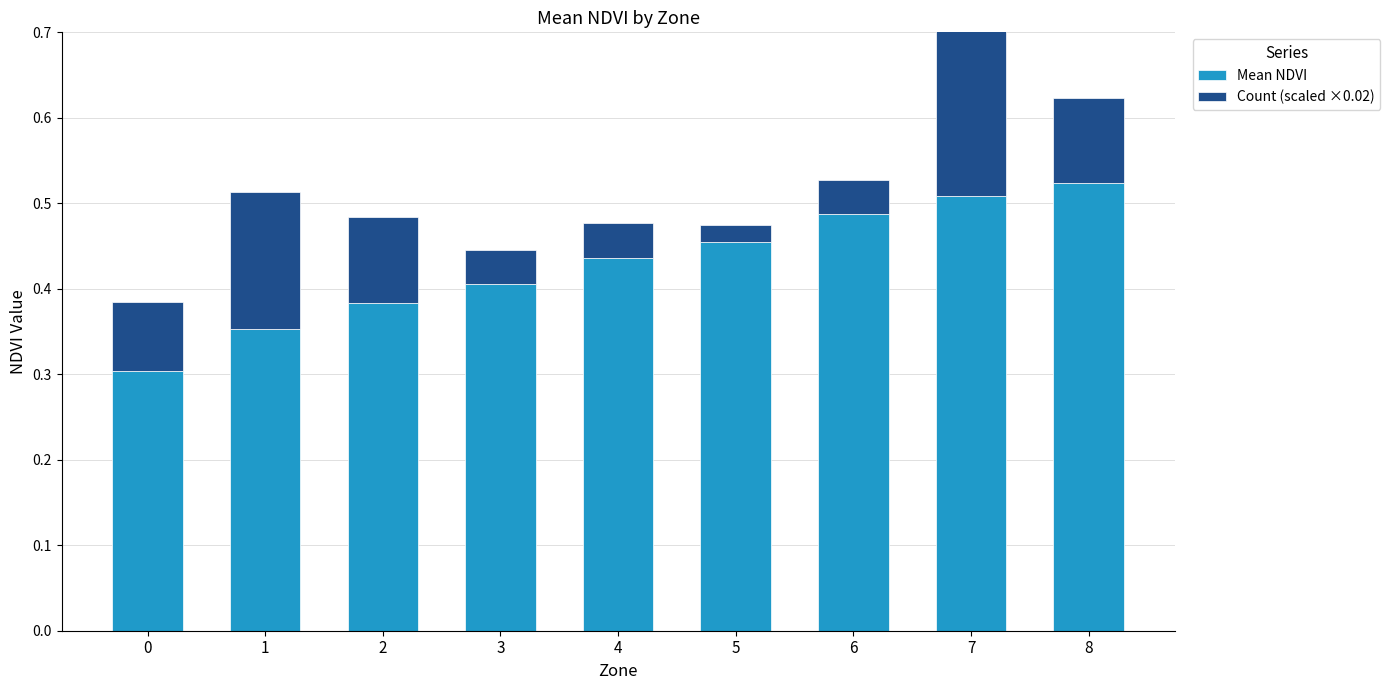

At which category is the sum across all series the highest?

7